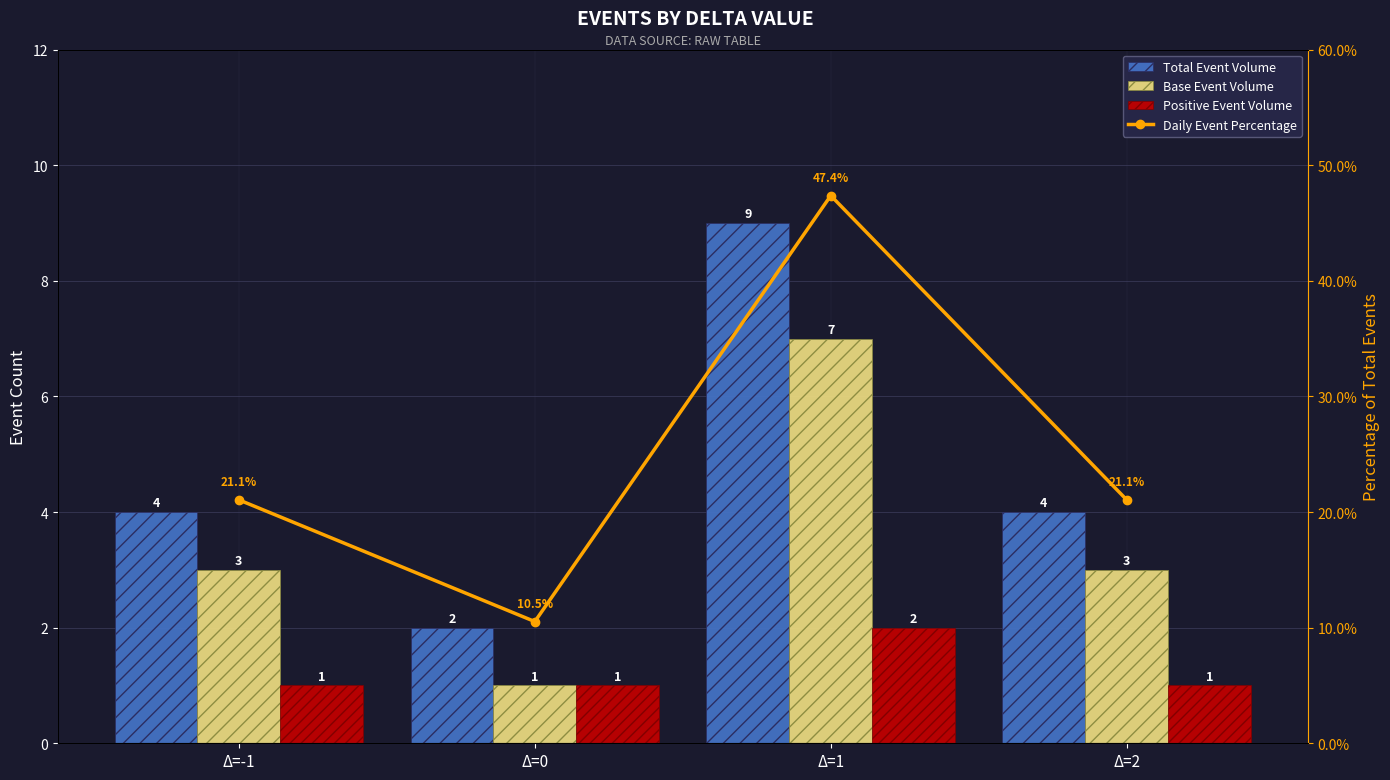

Rank the series at Δ=0 from lowest to highest value.

Base Event Volume, Positive Event Volume, Total Event Volume, Daily Event Percentage